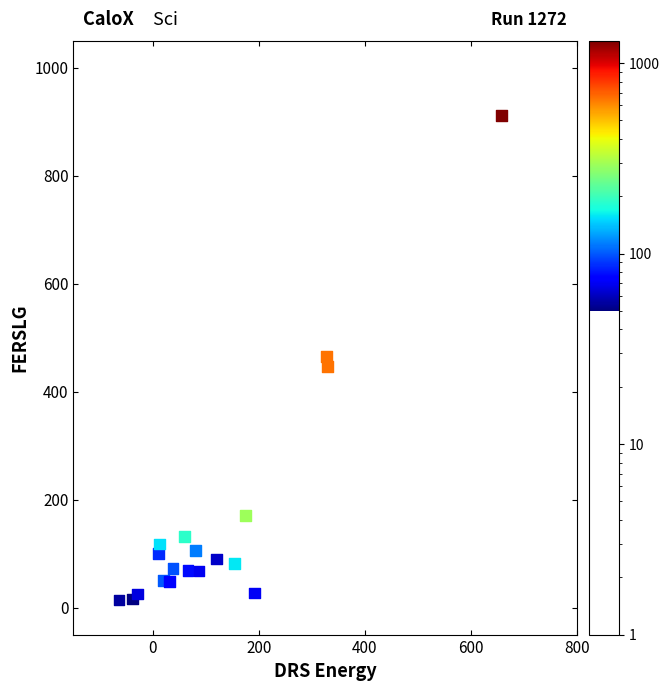

What is the range of X values (max minus min)?

722